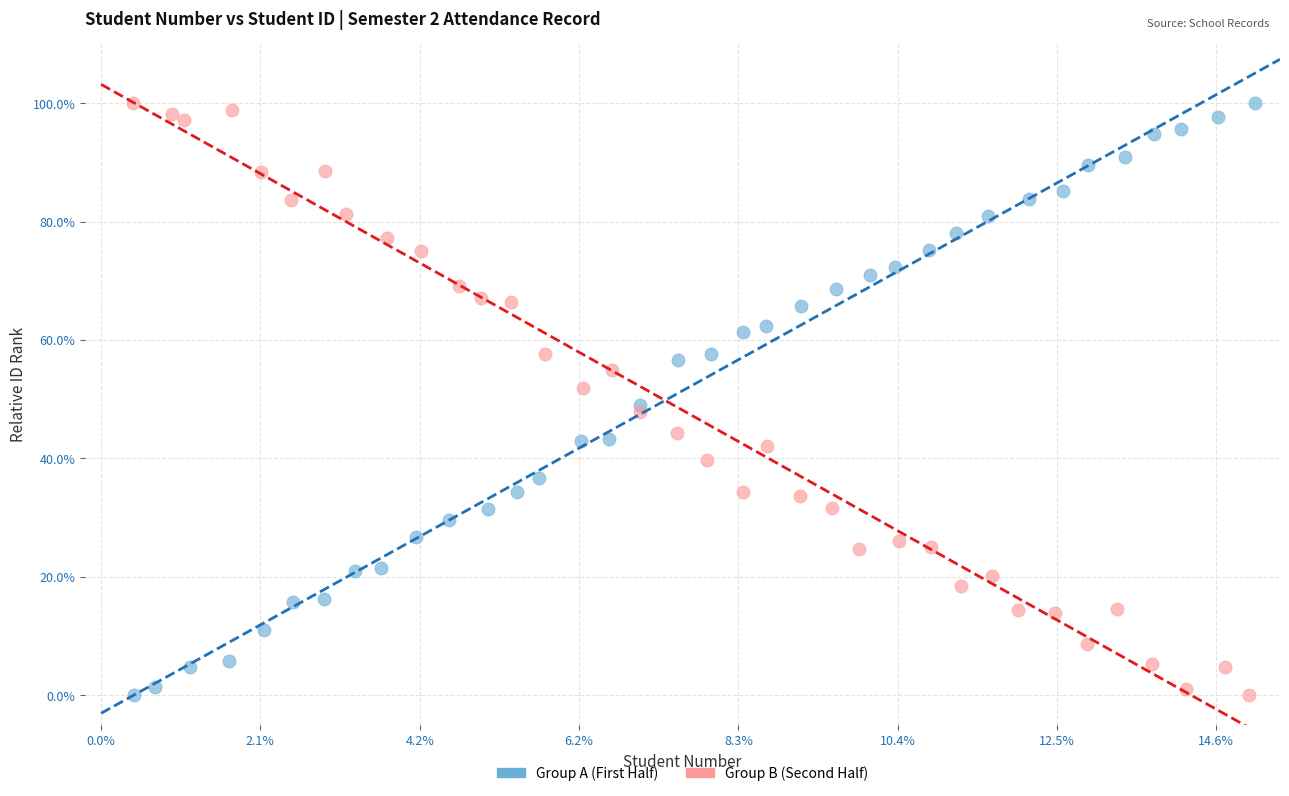

What are all the series names shown in the legend?

Group A (First Half), Group B (Second Half)